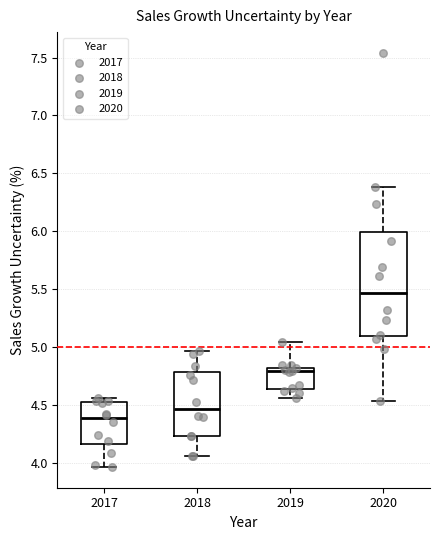

Reading left to right, read every box against the y-axis: the position of its median line, the range the box covers, and the ends of its whiskers. The values are not printed on the chart, so give them approximately, as read against the axis.

2017: median 4.40, box 4.15 to 4.50, whiskers 3.95 to 4.55
2018: median 4.45, box 4.25 to 4.80, whiskers 4.05 to 4.95
2019: median 4.80 (just below the box's upper edge), box 4.65 to 4.80, whiskers 4.55 to 5.05
2020: median 5.45, box 5.10 to 6.00, whiskers 4.55 to 6.40